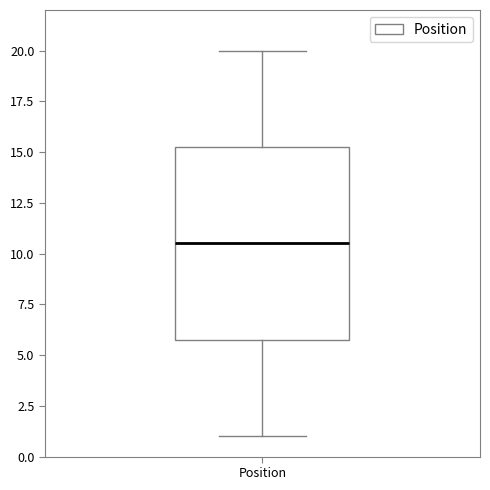

Read this box plot against the y-axis: the position of the median line, the range covered by the box, and the ends of both whiskers. The values are not printed on the chart, so give them approximately, as read against the axis.

median 10.5, box 6.0 to 15.5, whiskers 1.0 to 20.0